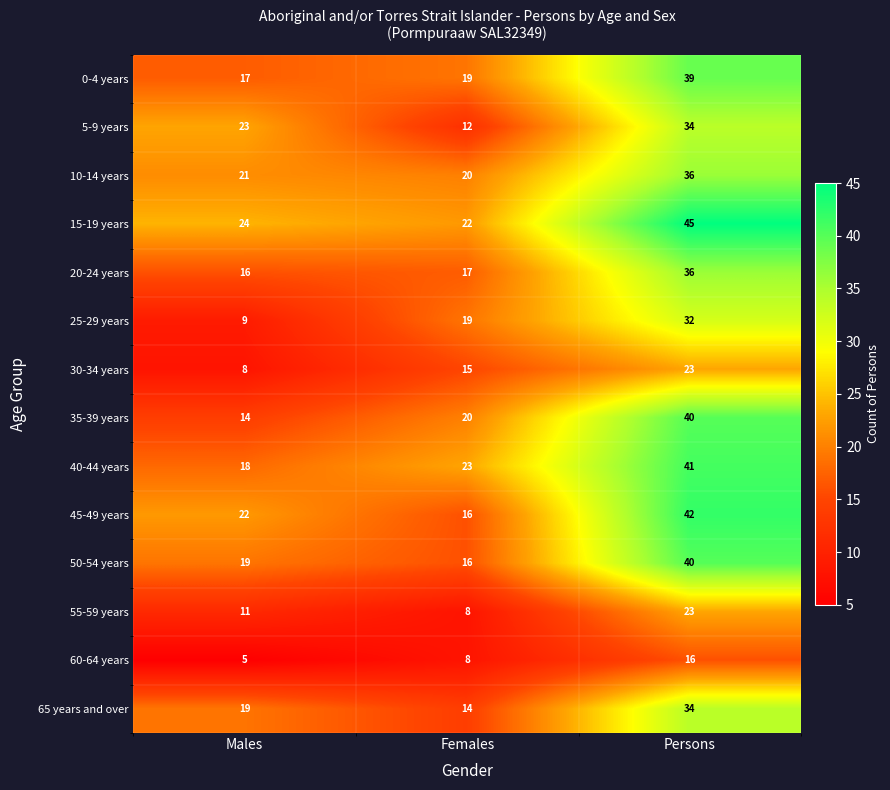

What is the difference between the 0-4 years values at Persons and Females?

20